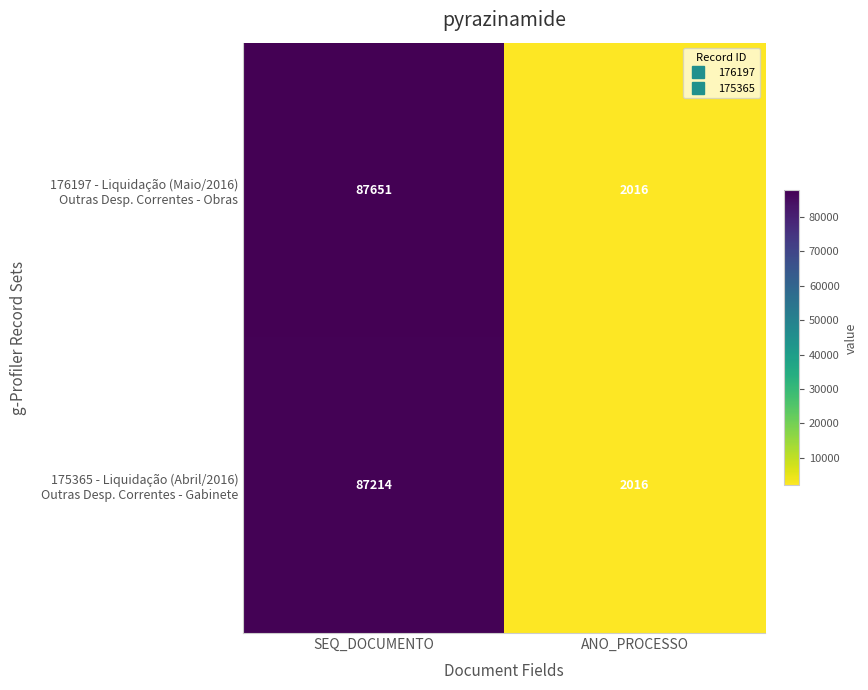

Which label corresponds to the largest value in the chart?

SEQ_DOCUMENTO